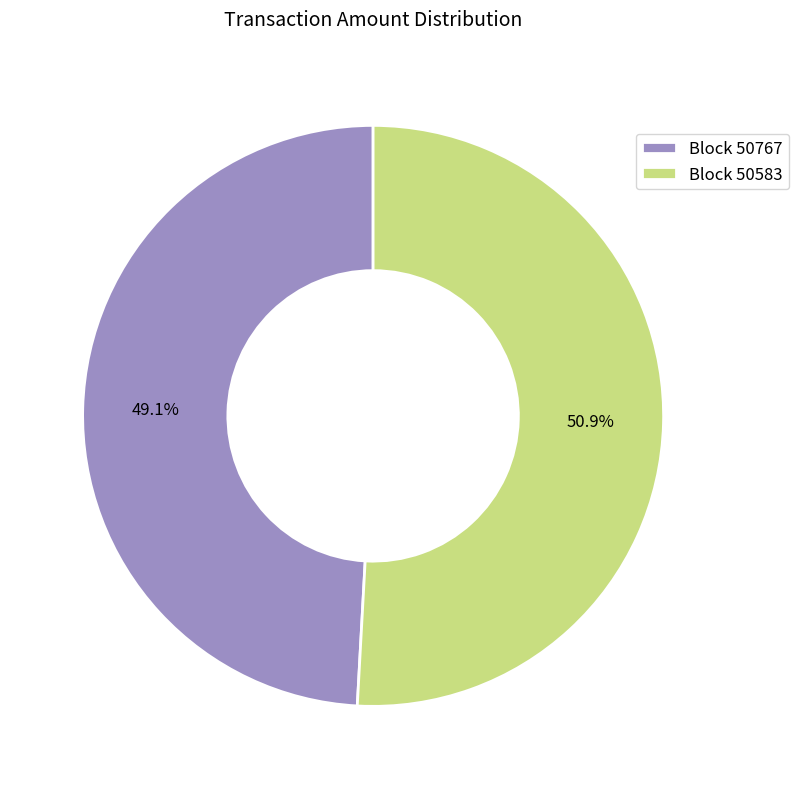

What percentage is NOT represented by Block 50583?

49.1%